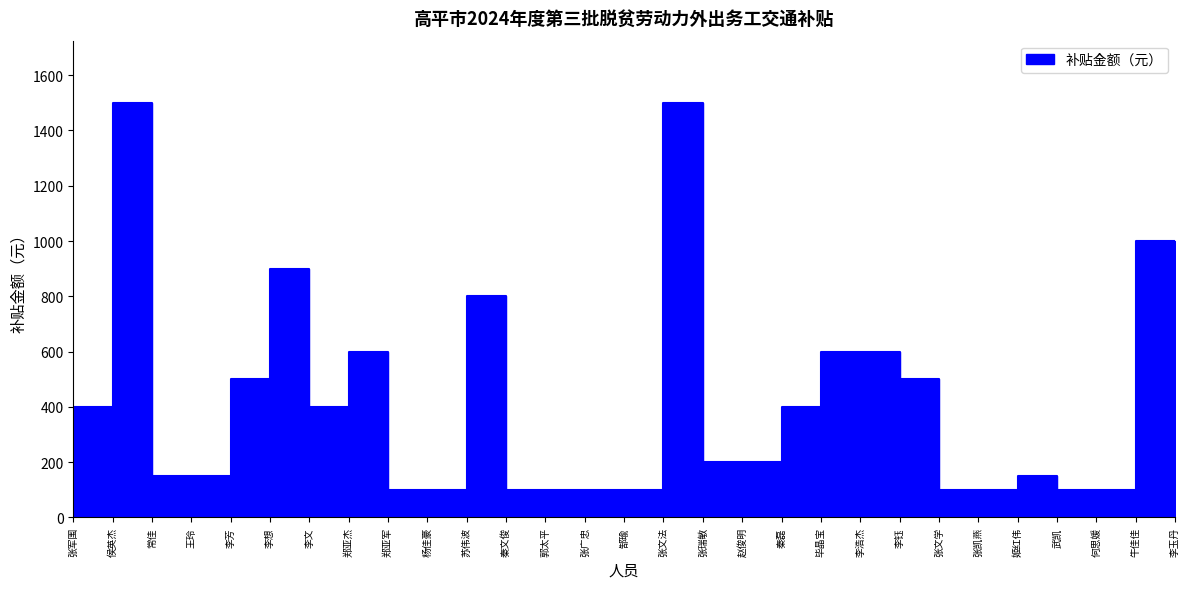

Is this an area chart (filled region under the line)?

No